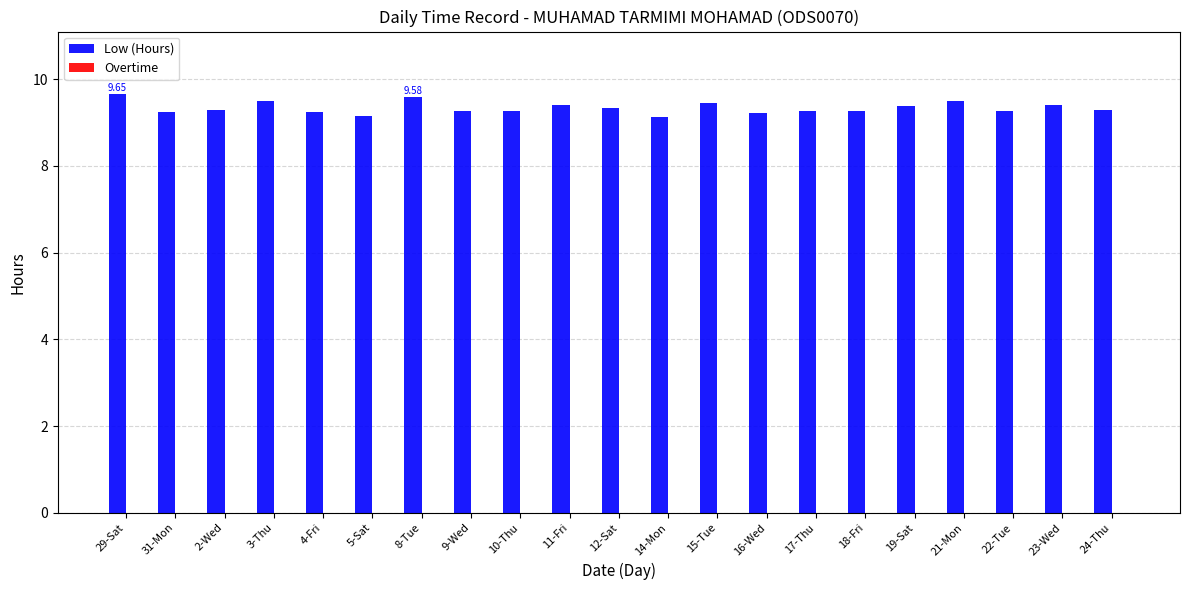

What is the average value?

9.3